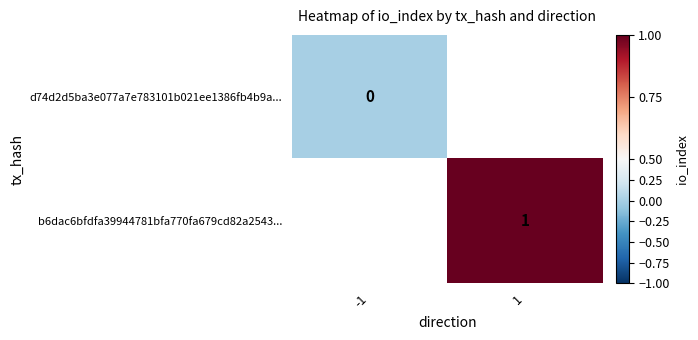

The b6dac6bfdfa39944781bfa770fa679cd82a2543... series shows 0 at 1. True or false?

False